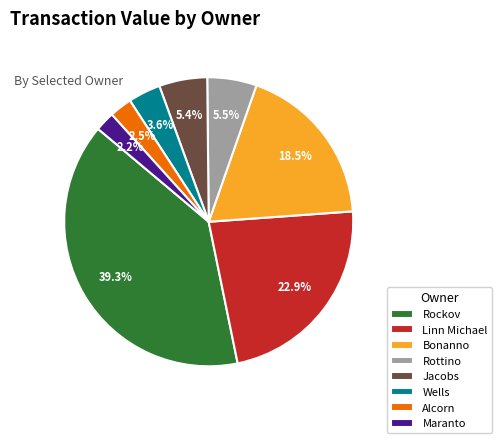

Which category has the biggest portion of the pie?

Rockov